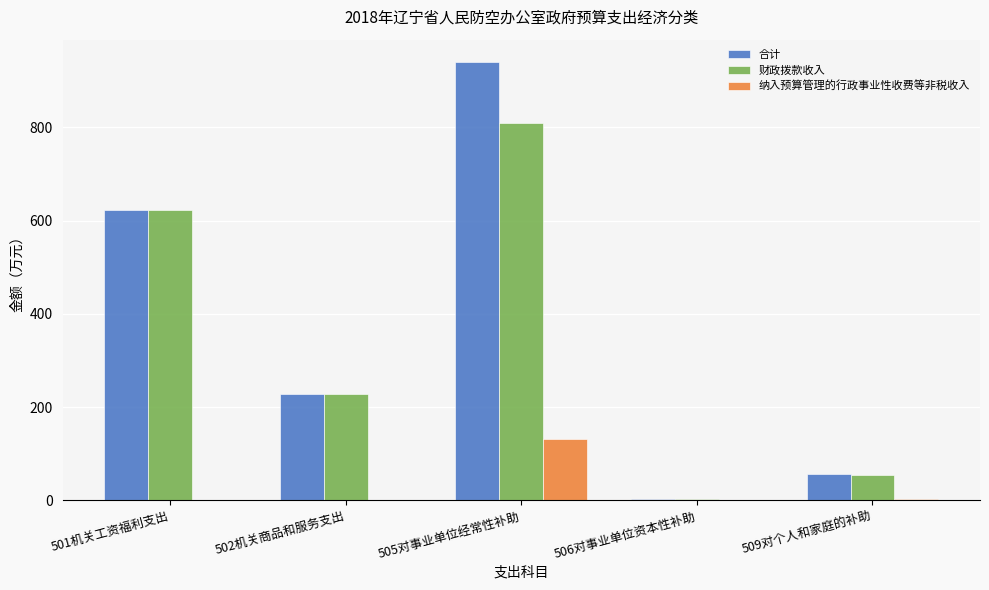

The value of 财政拨款收入 at 505对事业单位经常性补助 is 379.4. True or false?

False